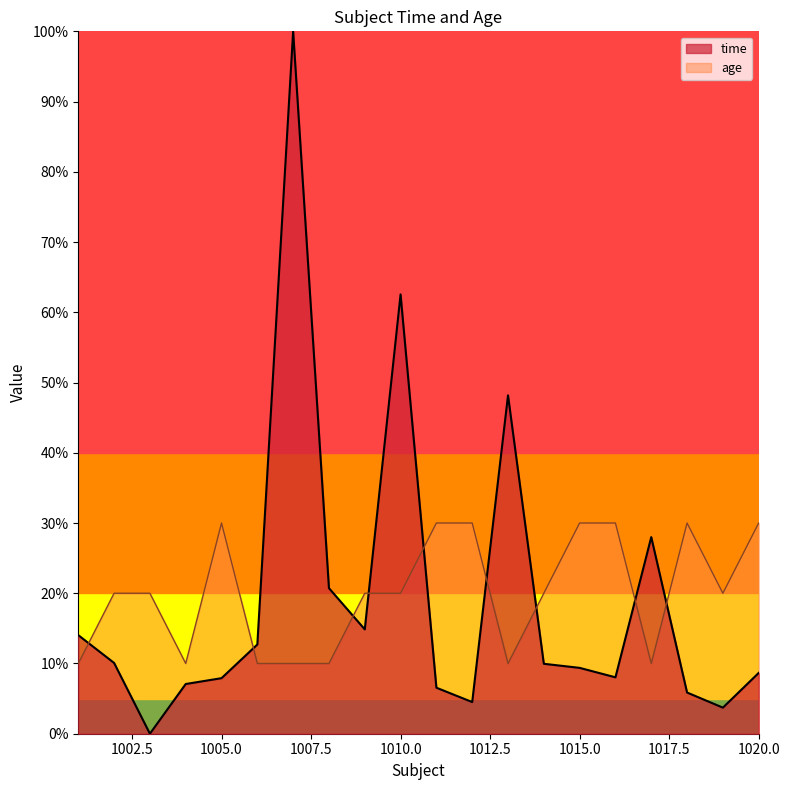

Which series has the largest range (max minus min)?

time